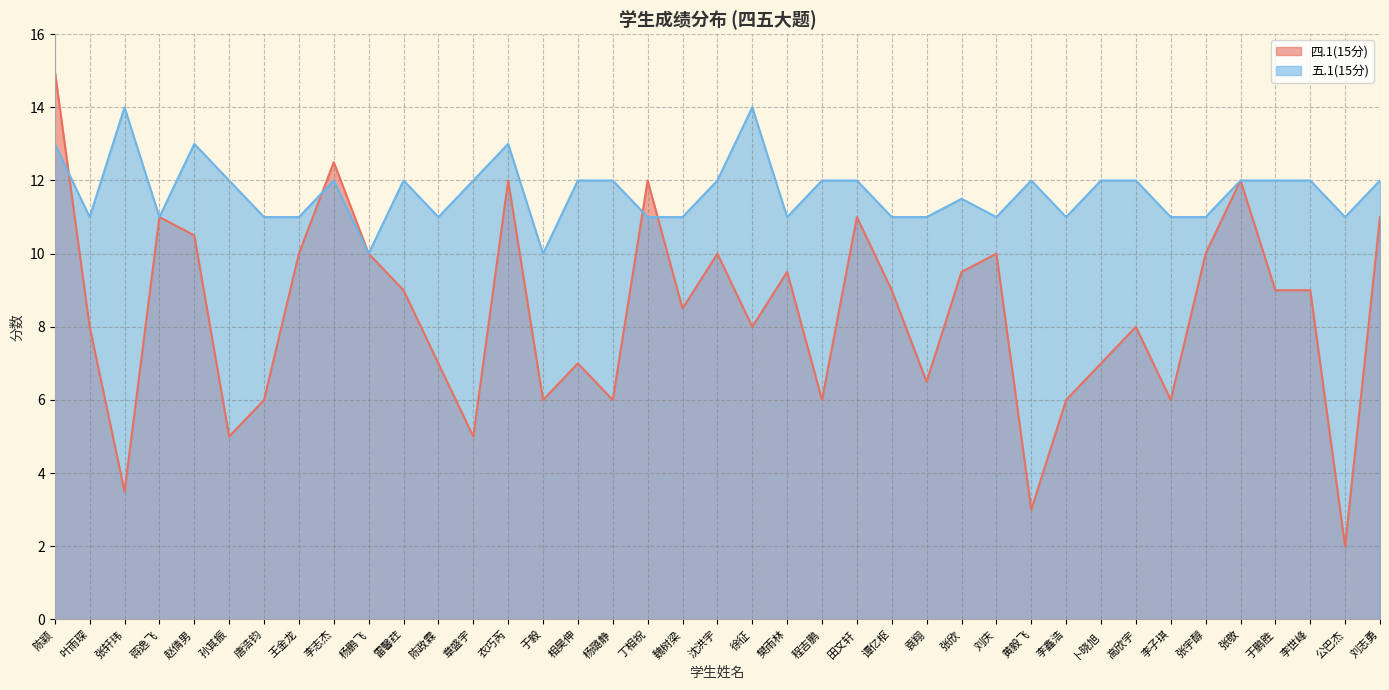

Which series has the largest total across all categories?

五.1(15分)